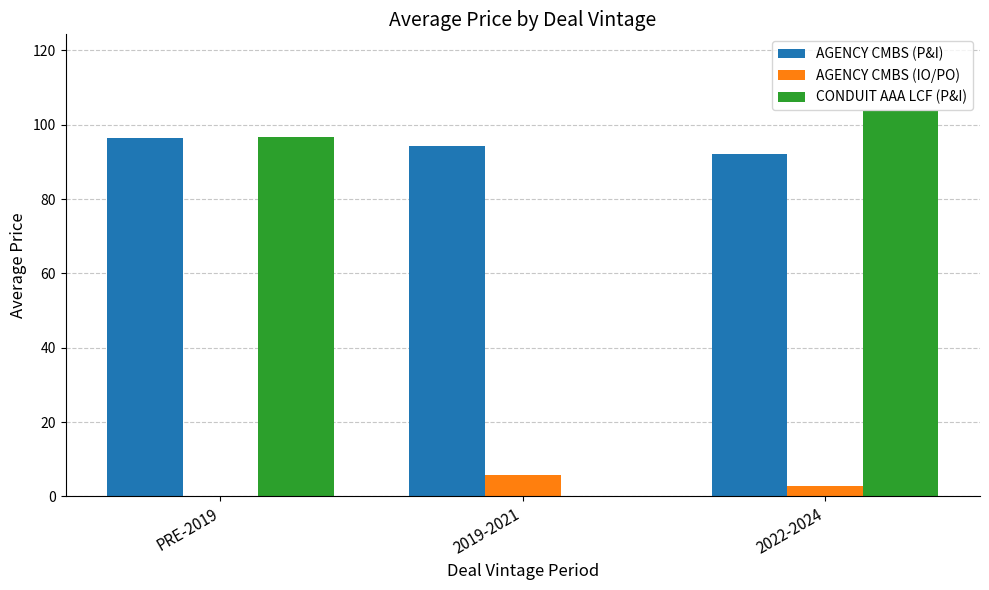

What value does the AGENCY CMBS (IO/PO) series have at 2019-2021?

5.8